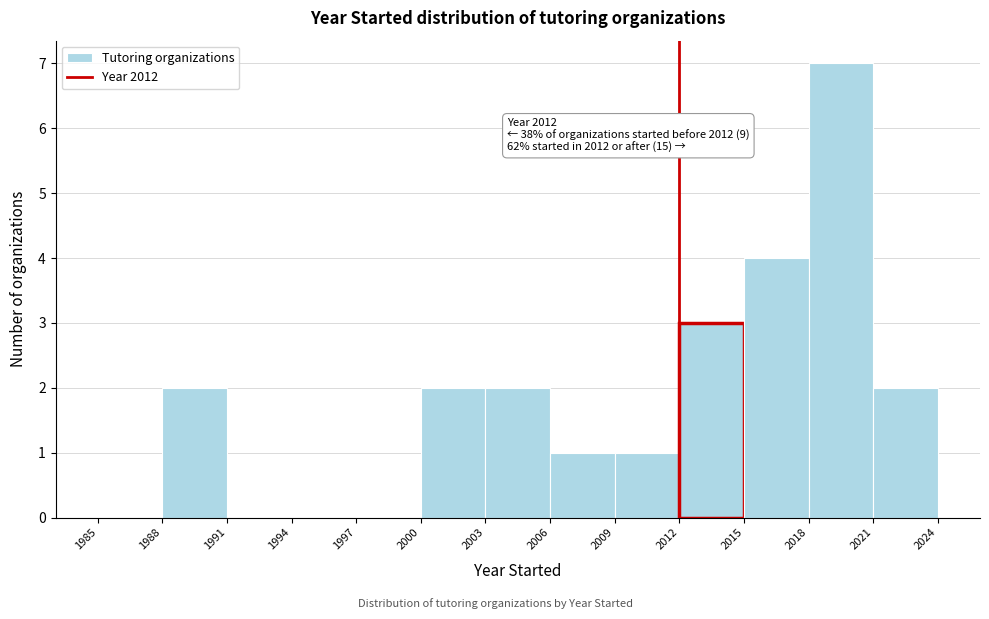

Over which range of the x-axis is the bar tallest?

2018 to 2021